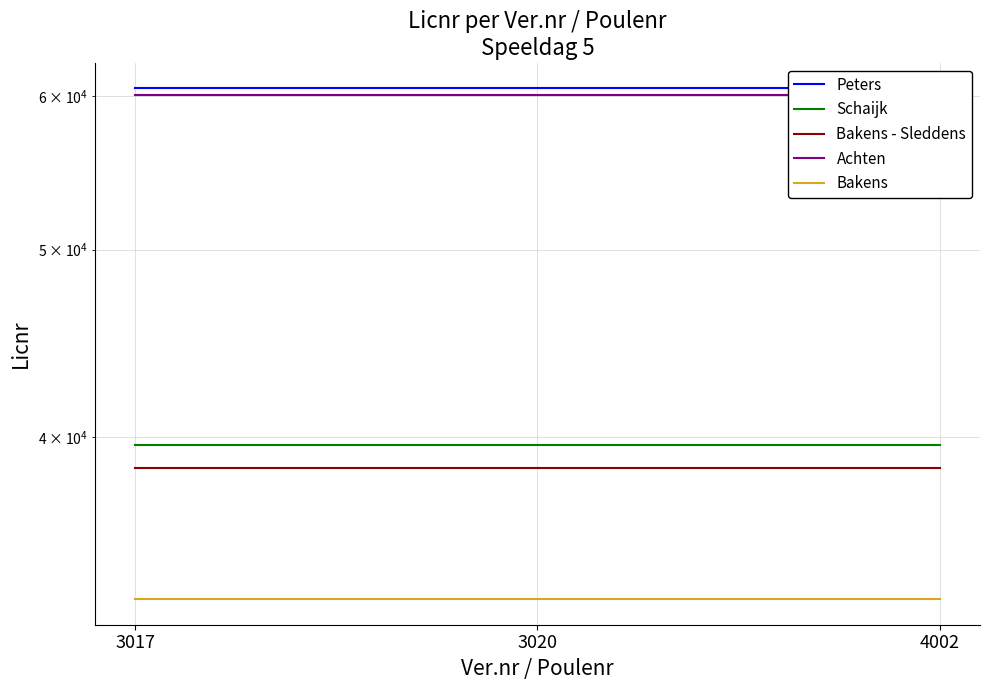

What value does the Bakens series have at 3020?

32994